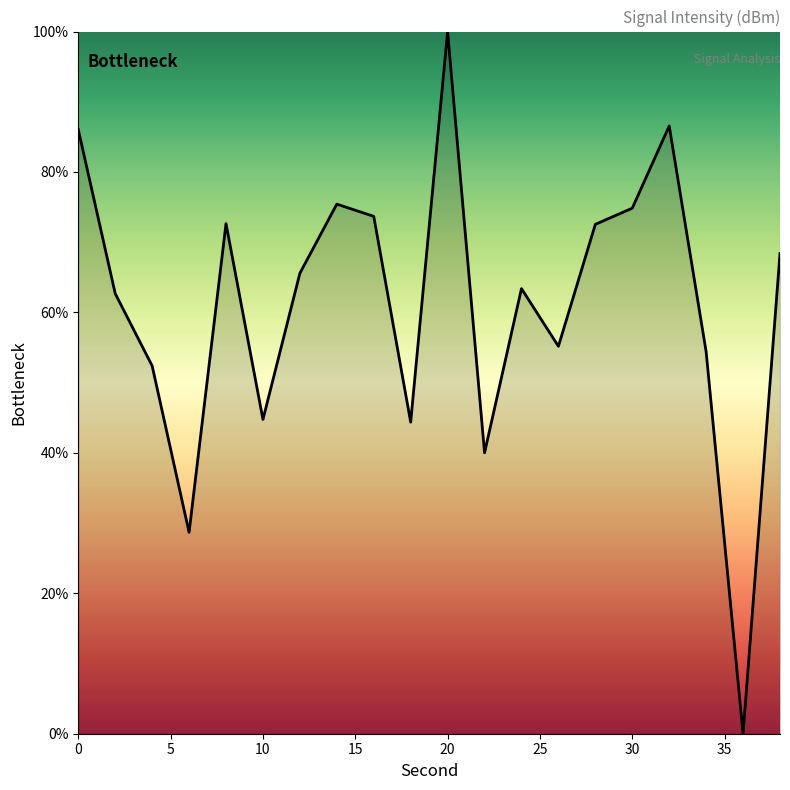

What is the greatest value displayed?

100.0